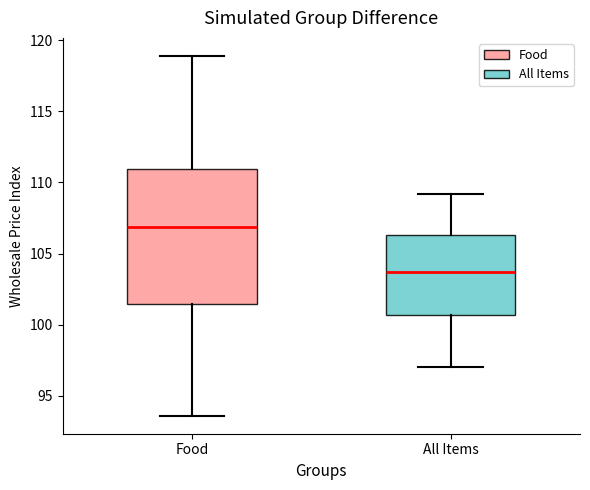

Which box's median line is the lowest?

All Items